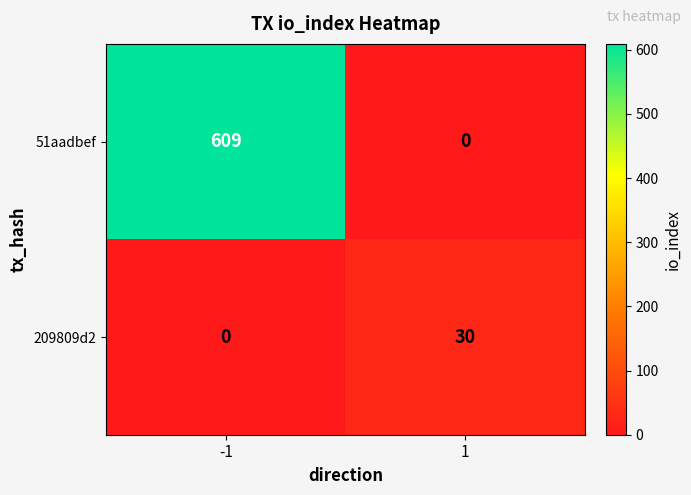

What is the difference between the maximum and minimum values in the 51aadbef series?

609